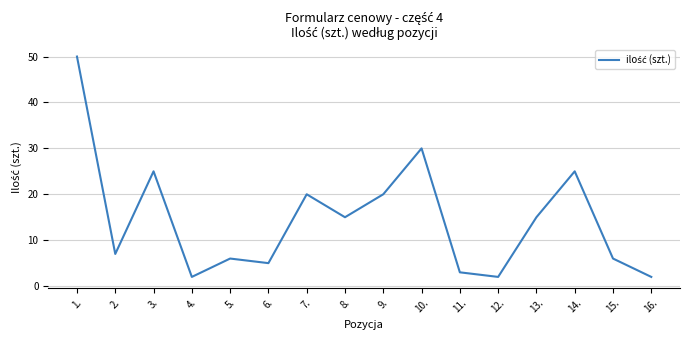

How many lines are shown in the chart?

1